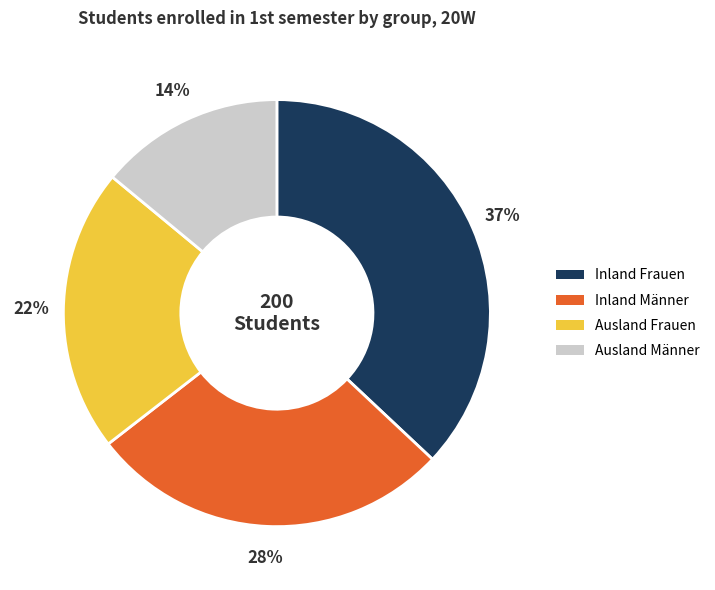

To the nearest percent, what percentage of the pie is Ausland Frauen?

22%